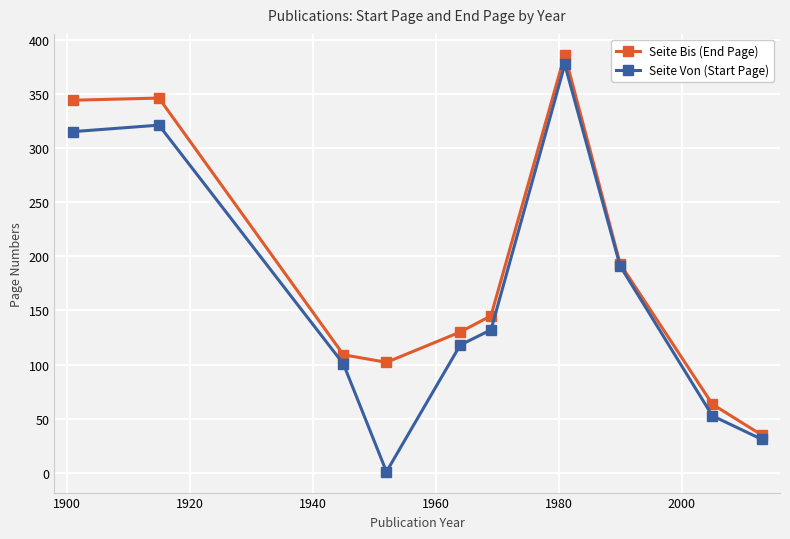

At how many categories does at least one series exceed 50?

9